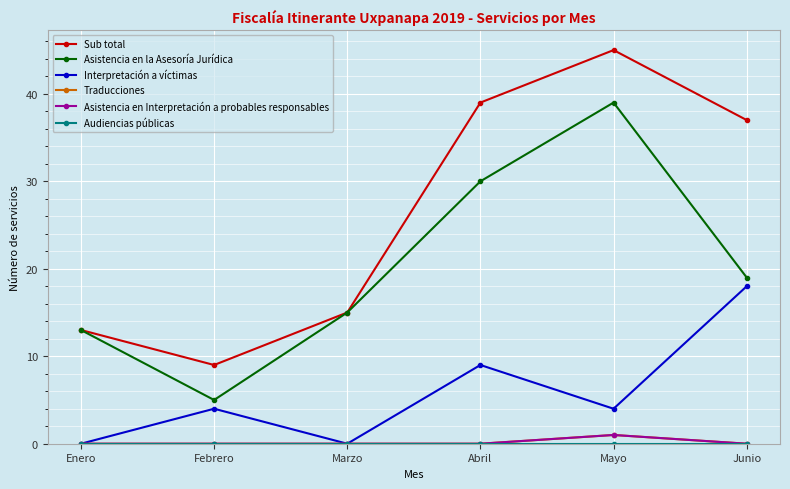

Is this an area chart (filled region under the line)?

No